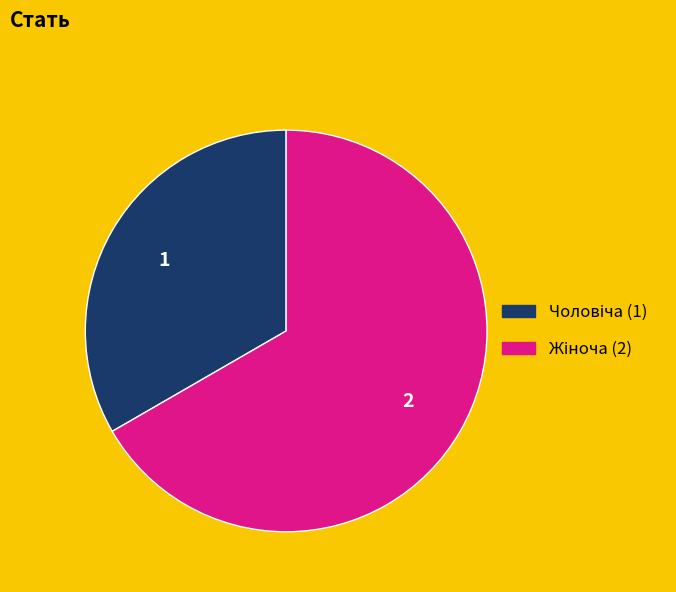

How many segments does this pie chart have?

2